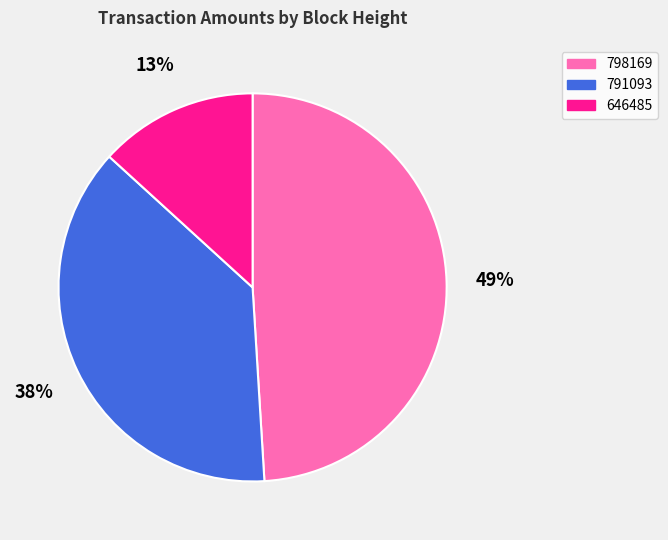

To the nearest percent, what percentage of the pie is 646485?

13%